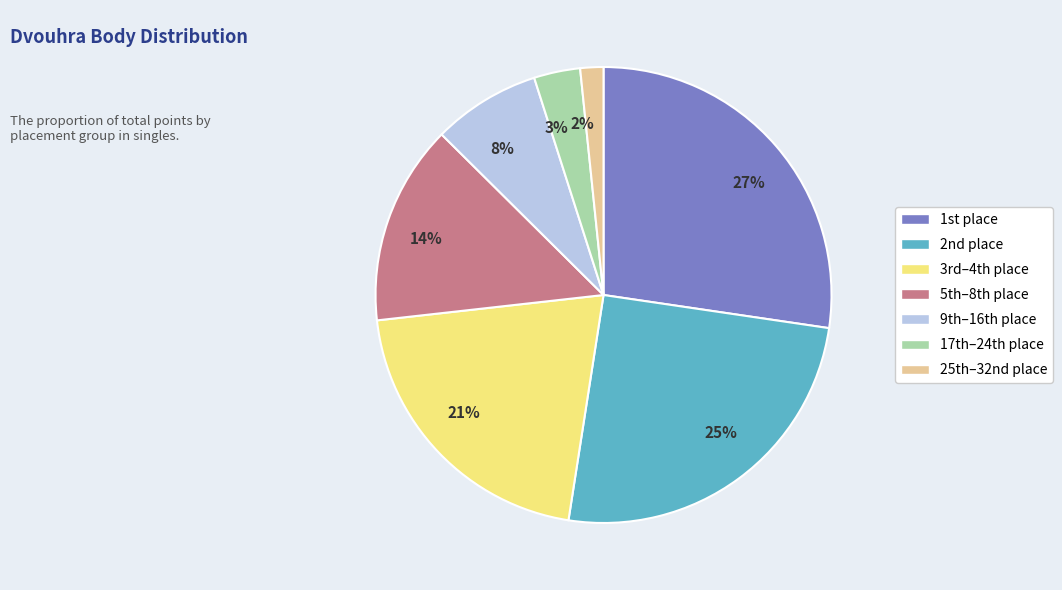

Between 25% and 8%, which is larger?

25%